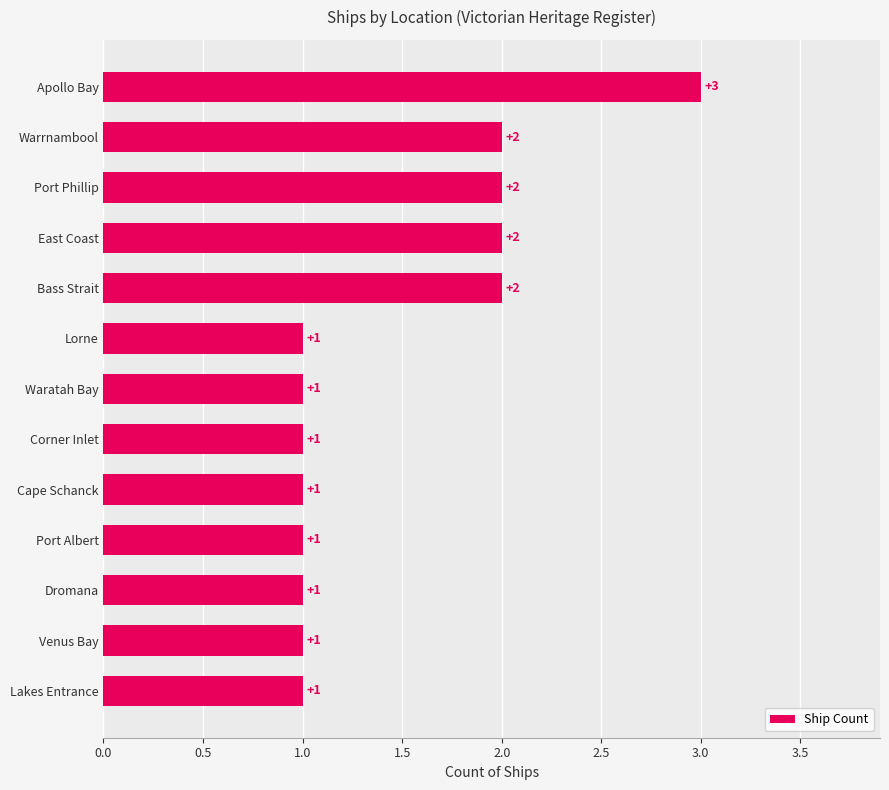

What is the ratio of the value at Lakes Entrance to the value at Corner Inlet?

1.0